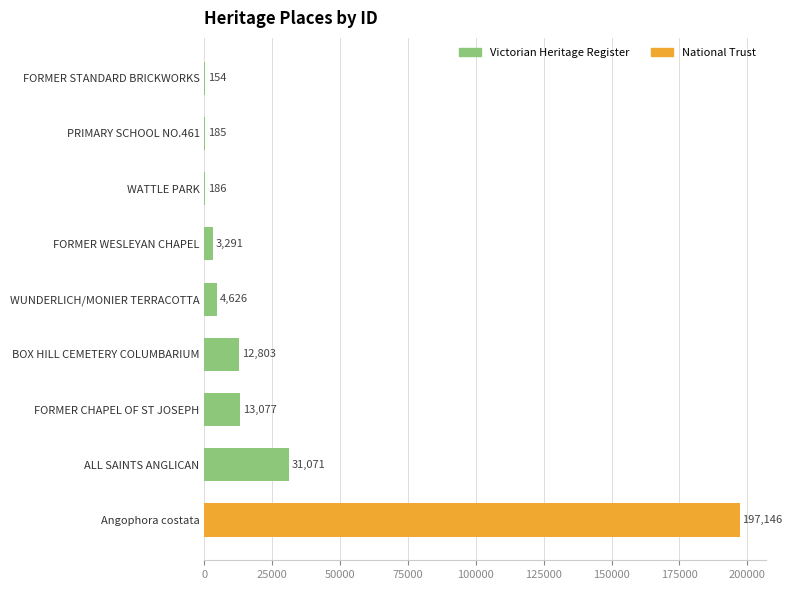

Does the chart contain any negative values?

No